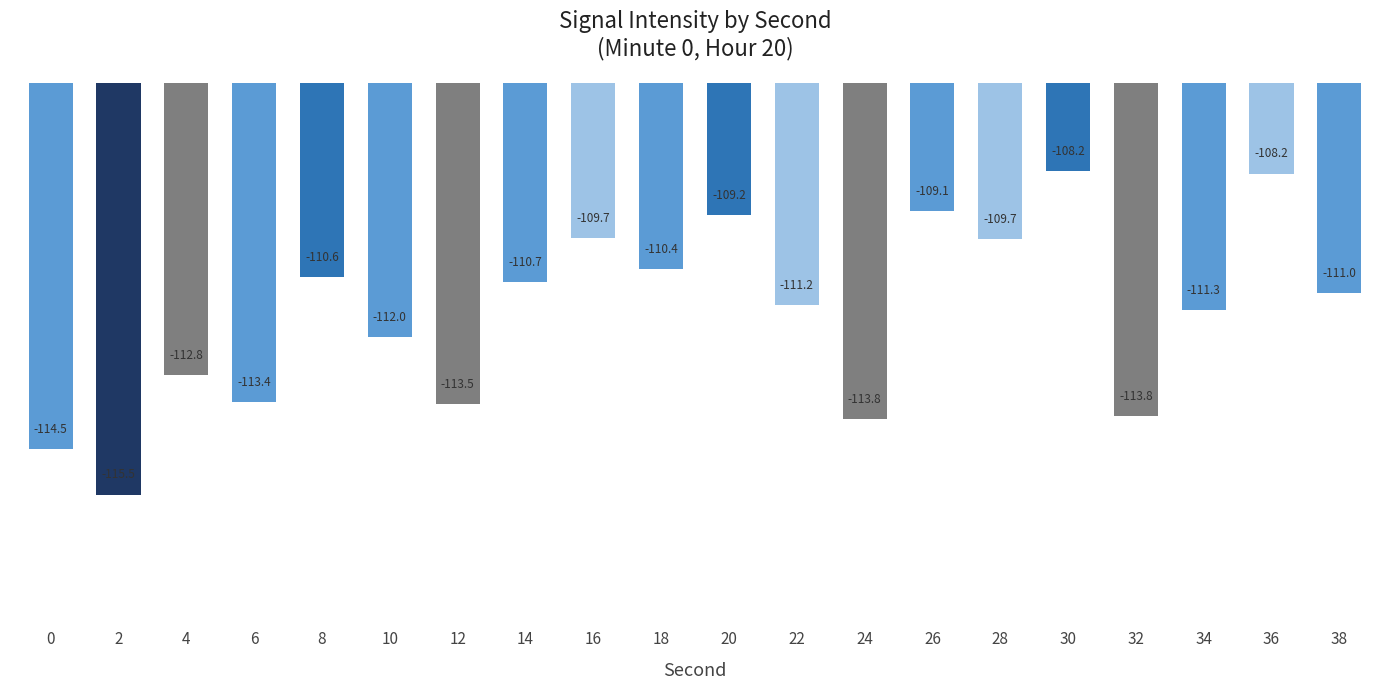

What is the smallest value displayed?

-115.5